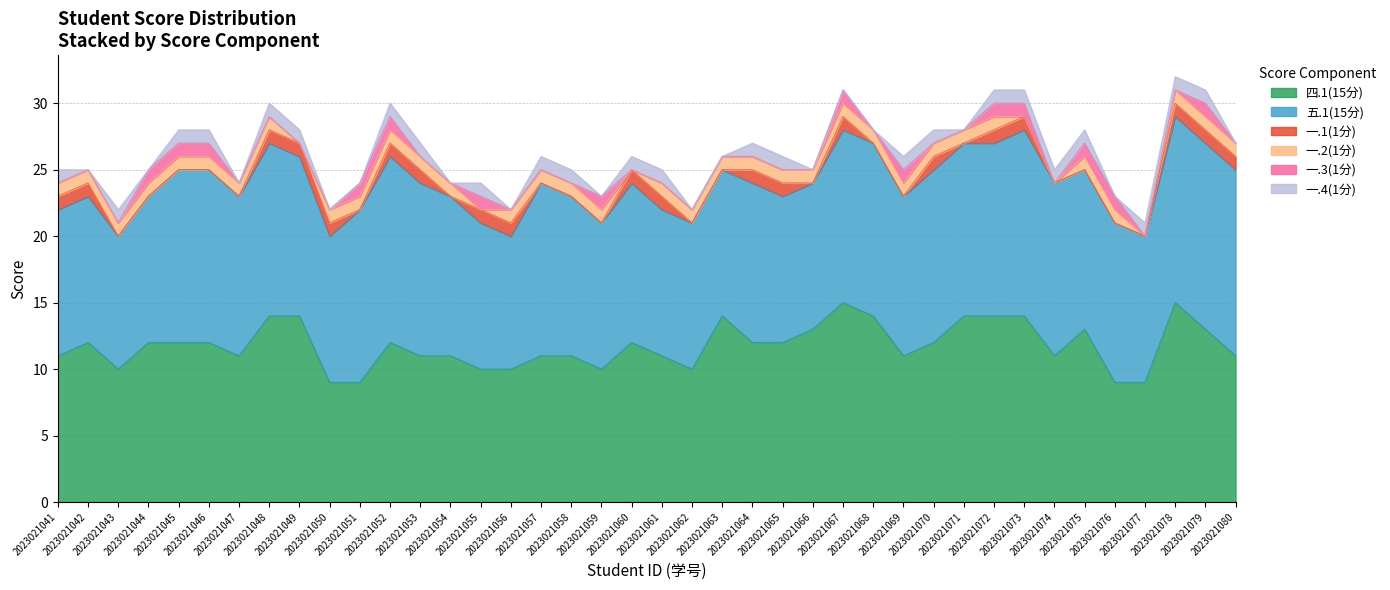

What is the approximate value of 一.4(1分) at 2023021049?

1